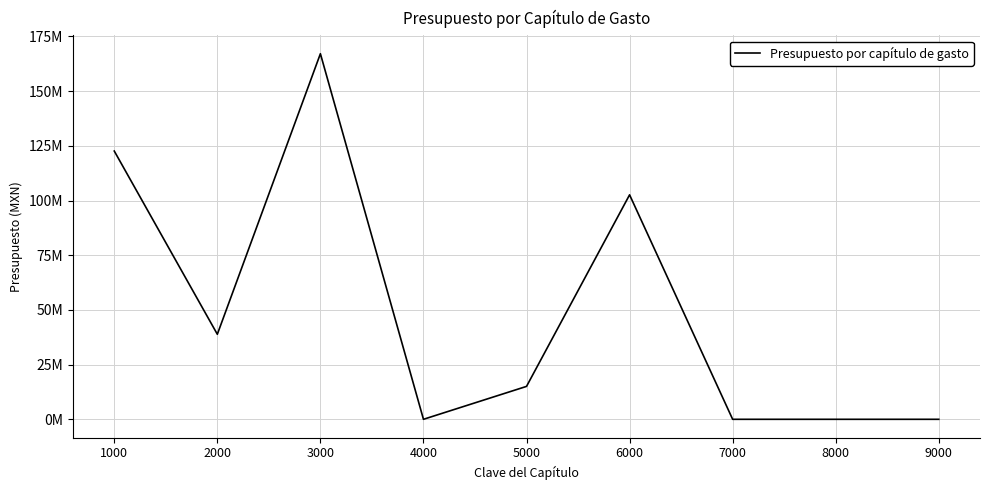

True or false: there are more than 1 points higher than both neighbors.

True